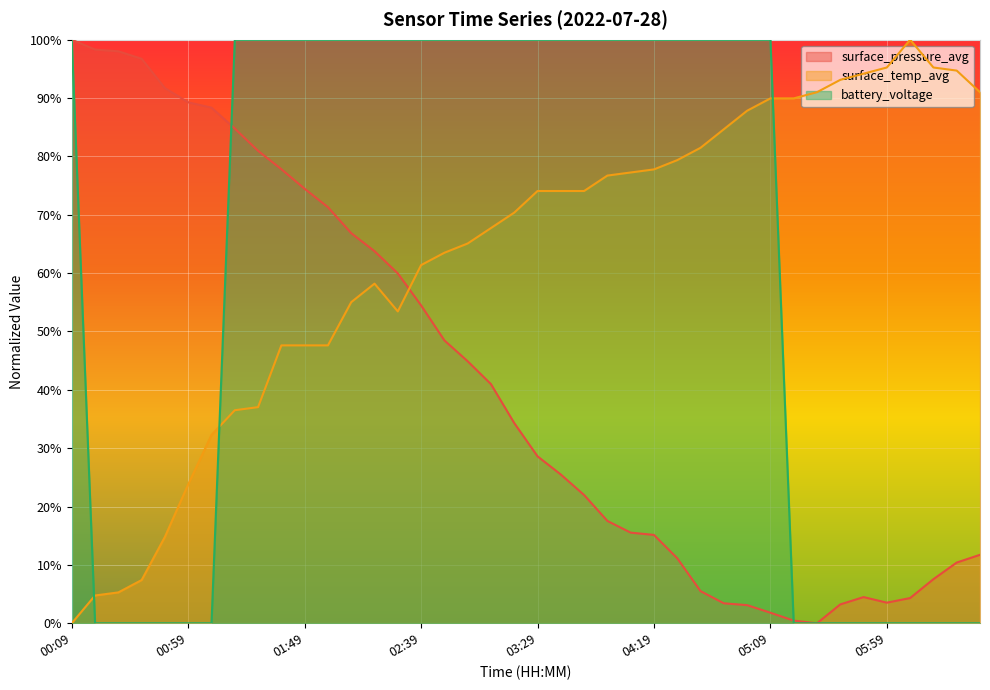

Which category has the highest value in the surface_temp_avg series?

06:09